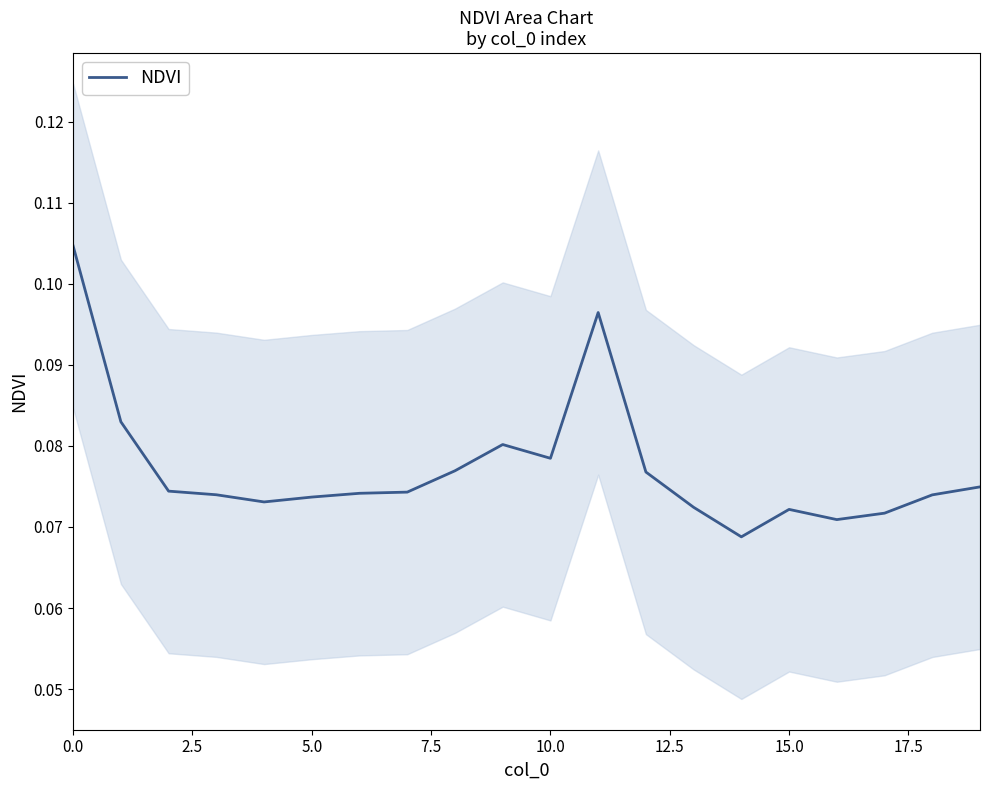

True or false: the data shows 0.1 at 15.

True